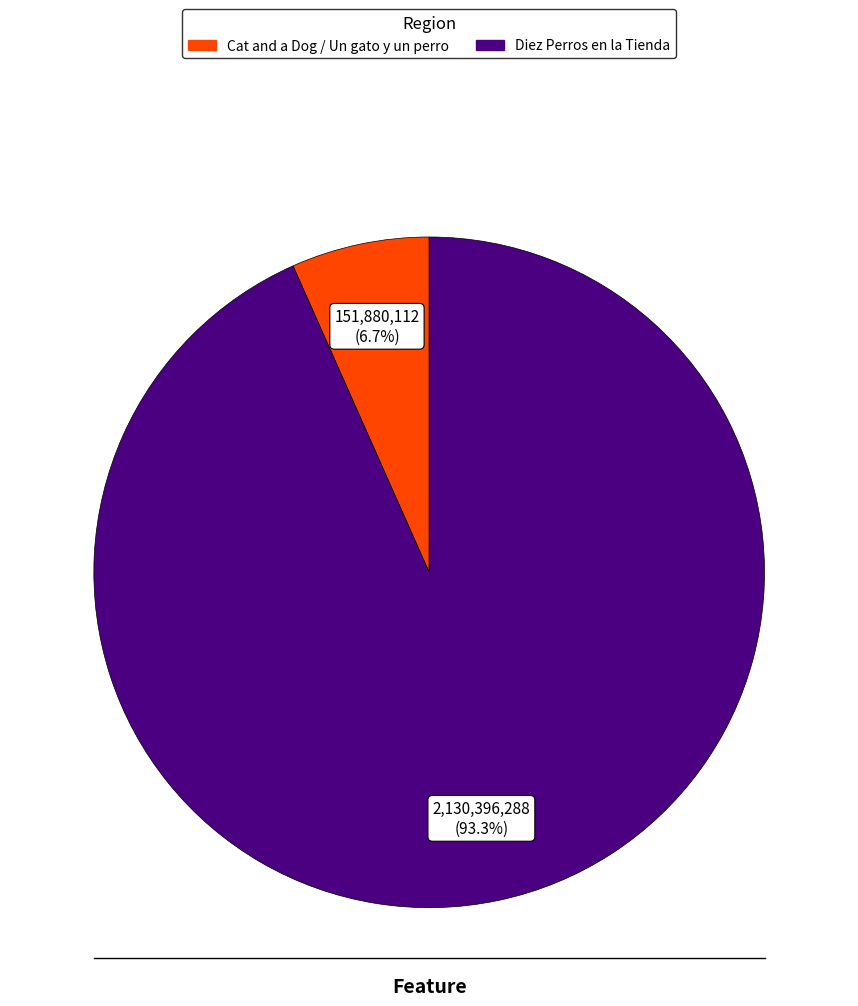

Which category has the smallest portion of the pie?

Cat and a Dog / Un gato y un perro